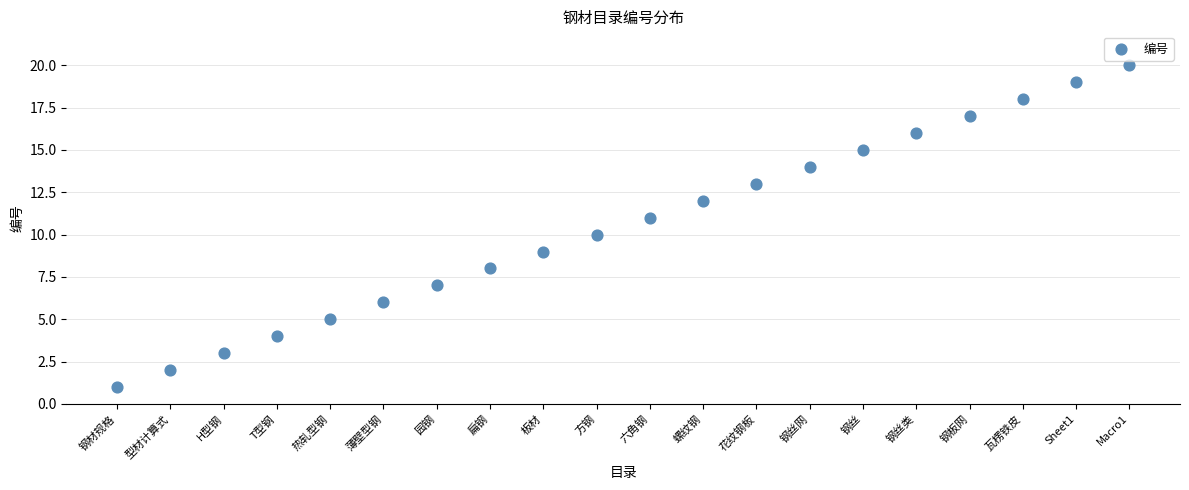

What is the range of Y values (max minus min)?

19